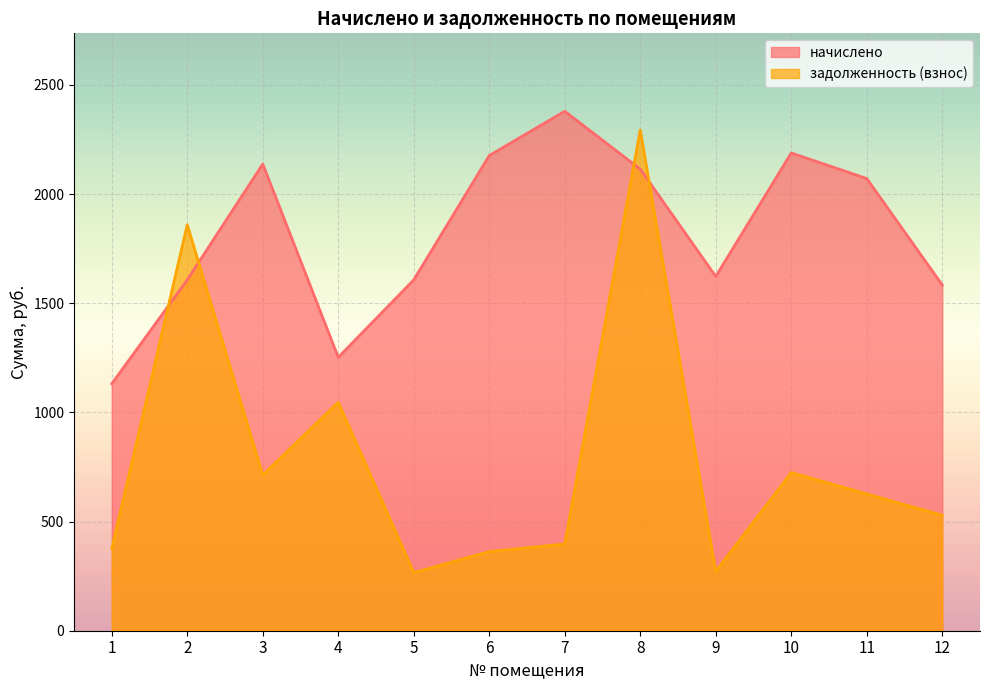

The value of начислено at 2 is 1606.8. True or false?

True